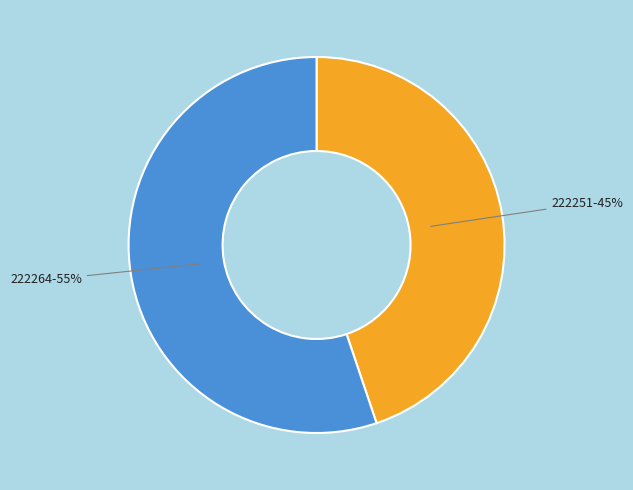

To the nearest percent, what is the combined percentage of 222264 and 222251?

100%